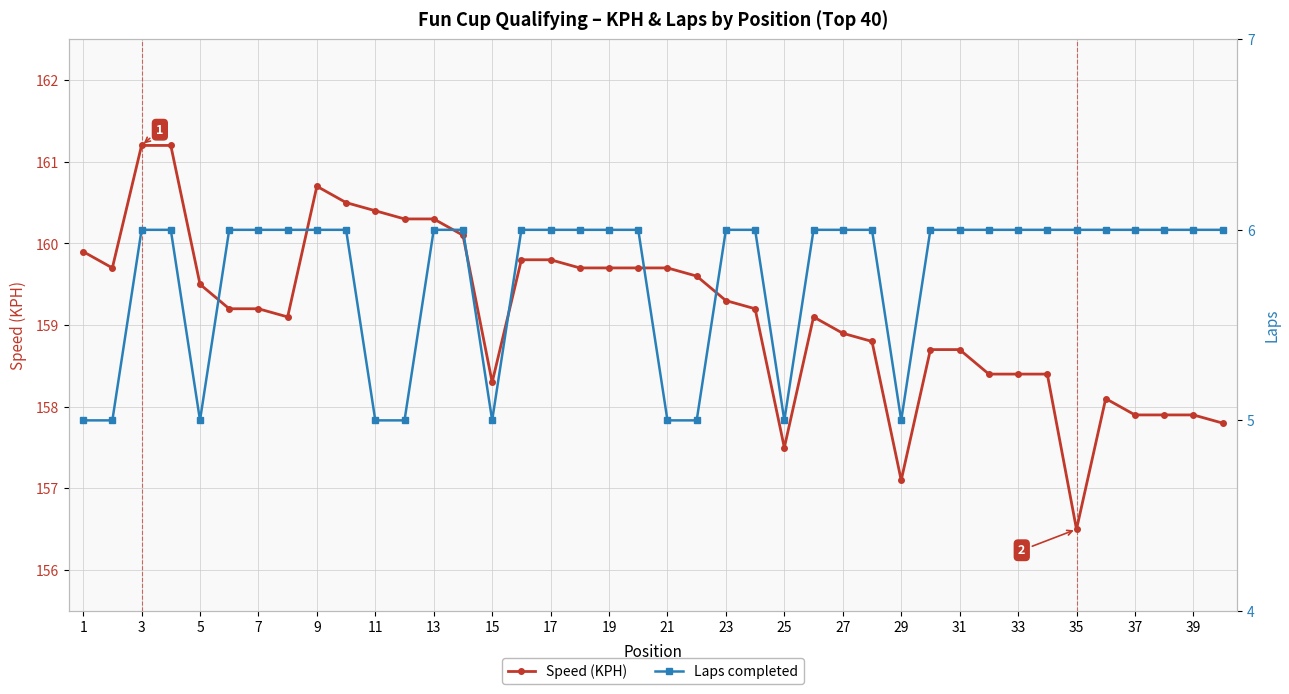

True or false: Laps completed and Speed (KPH) intersect in this chart.

False